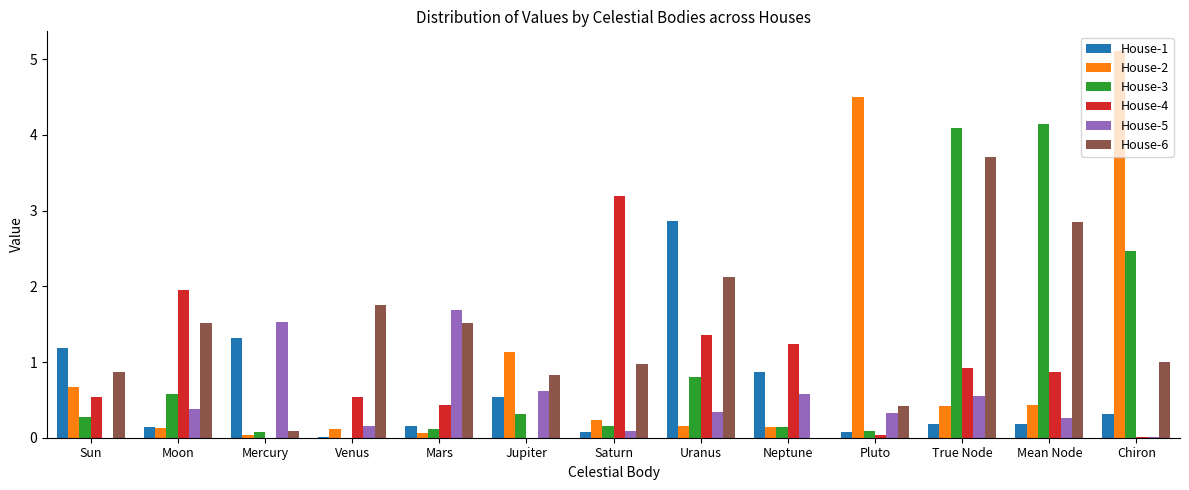

True or false: House-6 has a value of 0.7 at Pluto.

False